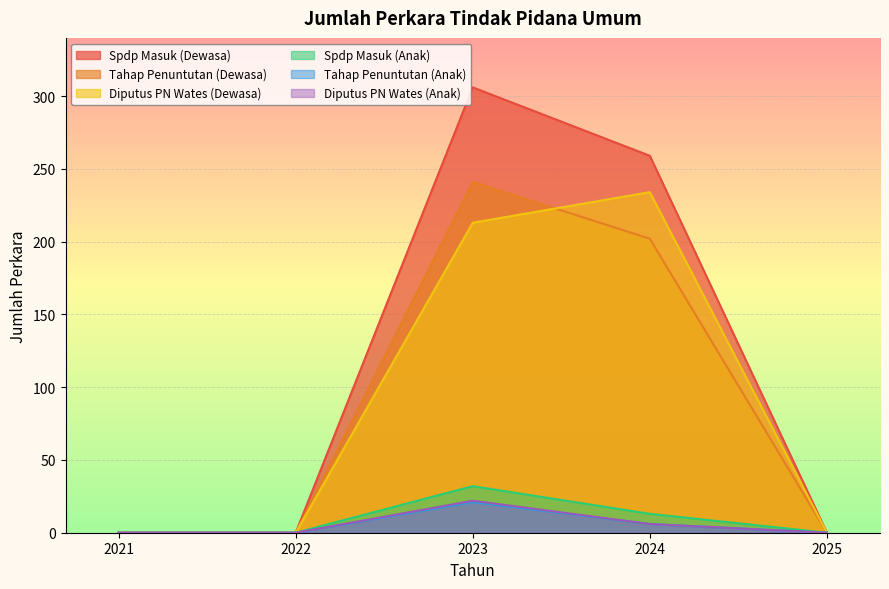

Count the number of data series in this chart.

6